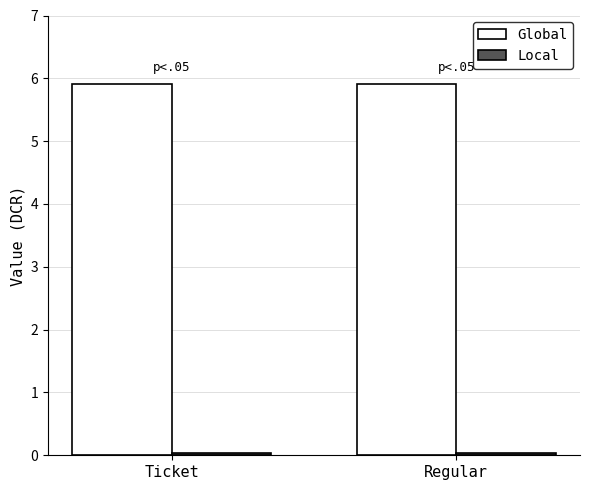

The Global series shows 5.9 at Ticket. True or false?

True